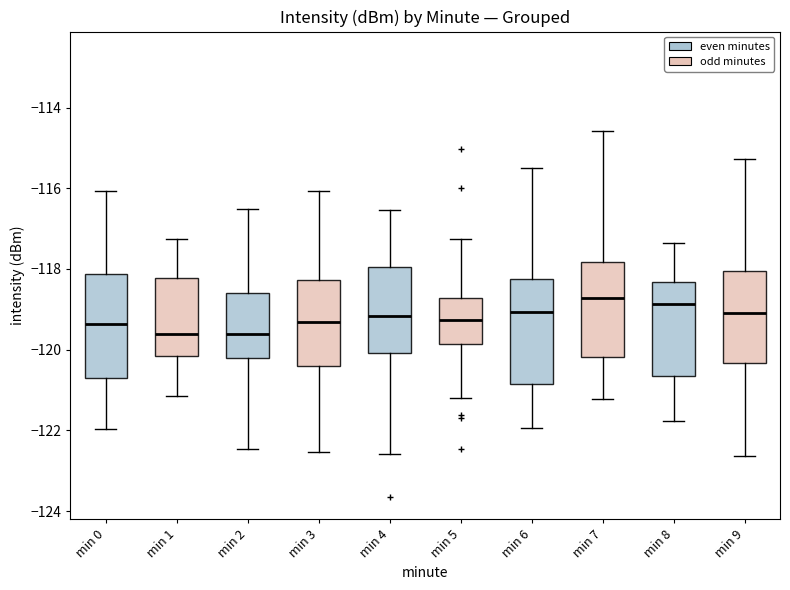

Reading left to right, read every box against the y-axis: the position of its median line, the range the box covers, and the ends of its whiskers. The values are not printed on the chart, so give them approximately, as read against the axis.

min 0: median -119.4, box -120.8 to -118.2, whiskers -122.0 to -116.0
min 1: median -119.6, box -120.2 to -118.2, whiskers -121.2 to -117.2
min 2: median -119.6, box -120.2 to -118.6, whiskers -122.4 to -116.6
min 3: median -119.4, box -120.4 to -118.2, whiskers -122.6 to -116.0
min 4: median -119.2, box -120.0 to -118.0, whiskers -122.6 to -116.6
min 5: median -119.2, box -119.8 to -118.8, whiskers -121.2 to -117.2
min 6: median -119.0, box -120.8 to -118.2, whiskers -122.0 to -115.4
min 7: median -118.8, box -120.2 to -117.8, whiskers -121.2 to -114.6
min 8: median -118.8, box -120.6 to -118.4, whiskers -121.8 to -117.4
min 9: median -119.0, box -120.4 to -118.0, whiskers -122.6 to -115.2